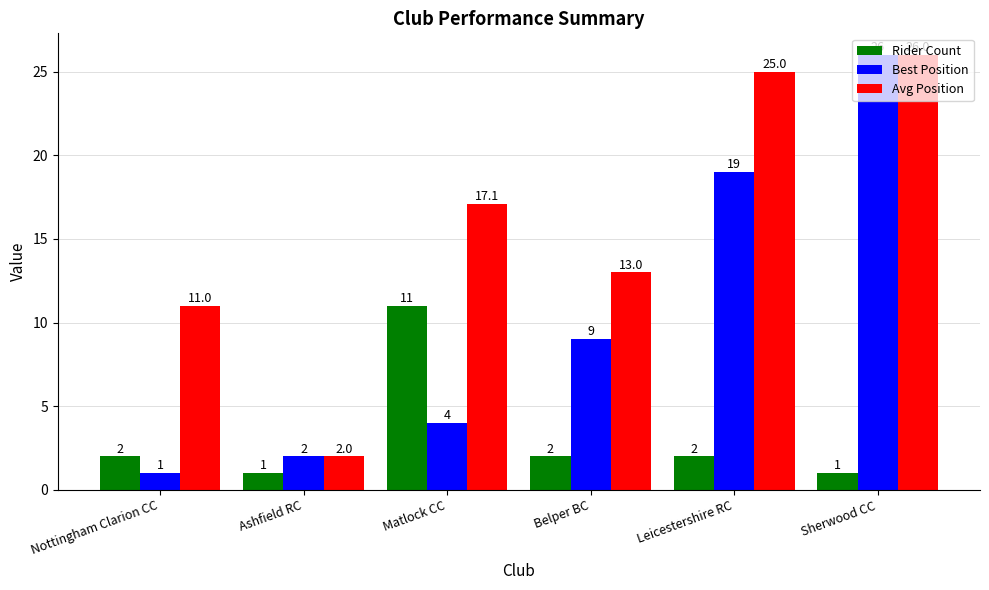

At Nottingham Clarion CC, list the series in order from largest to smallest.

Avg Position, Rider Count, Best Position